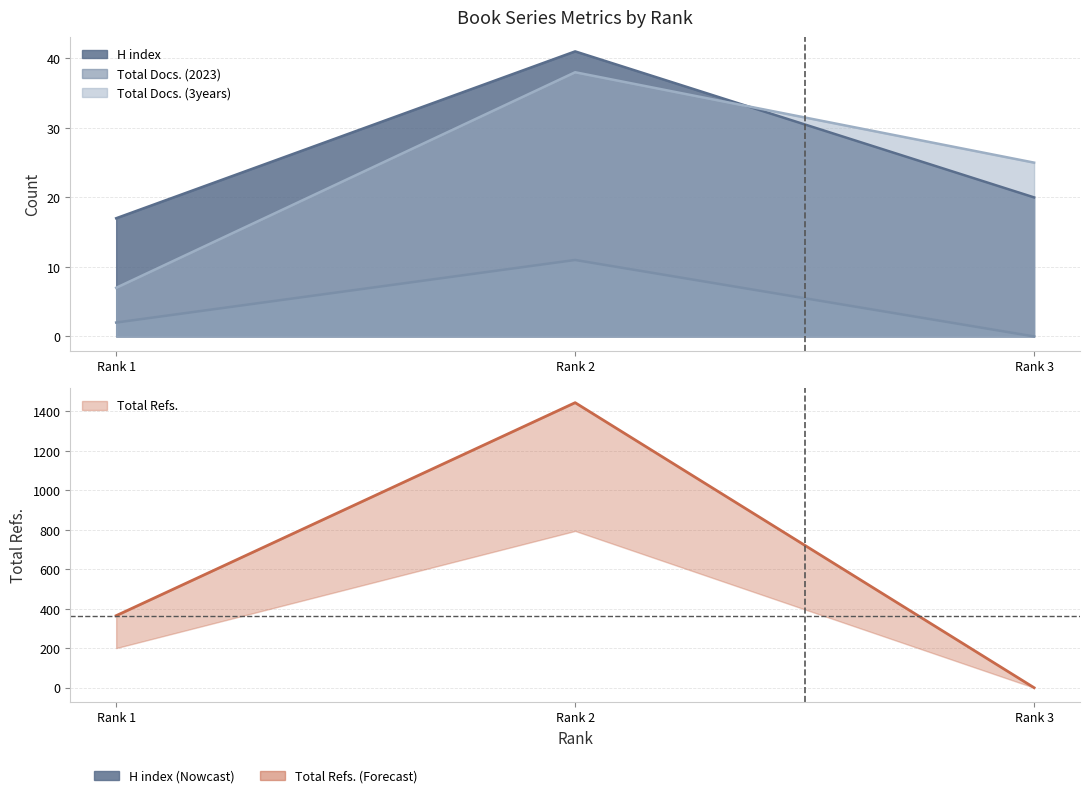

Read the H index value at Rank 1, to the nearest 5.

15